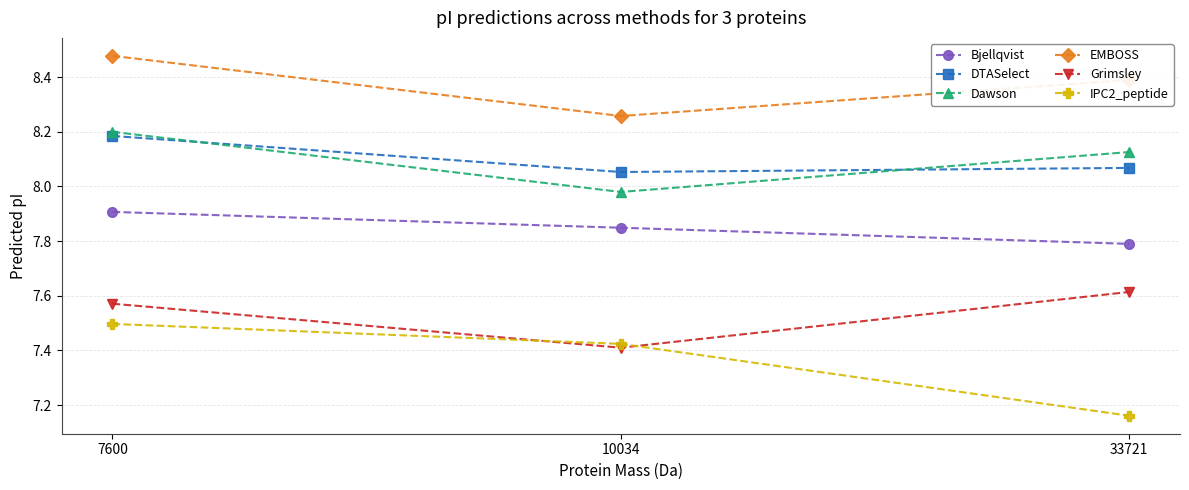

How many lines are shown in the chart?

6